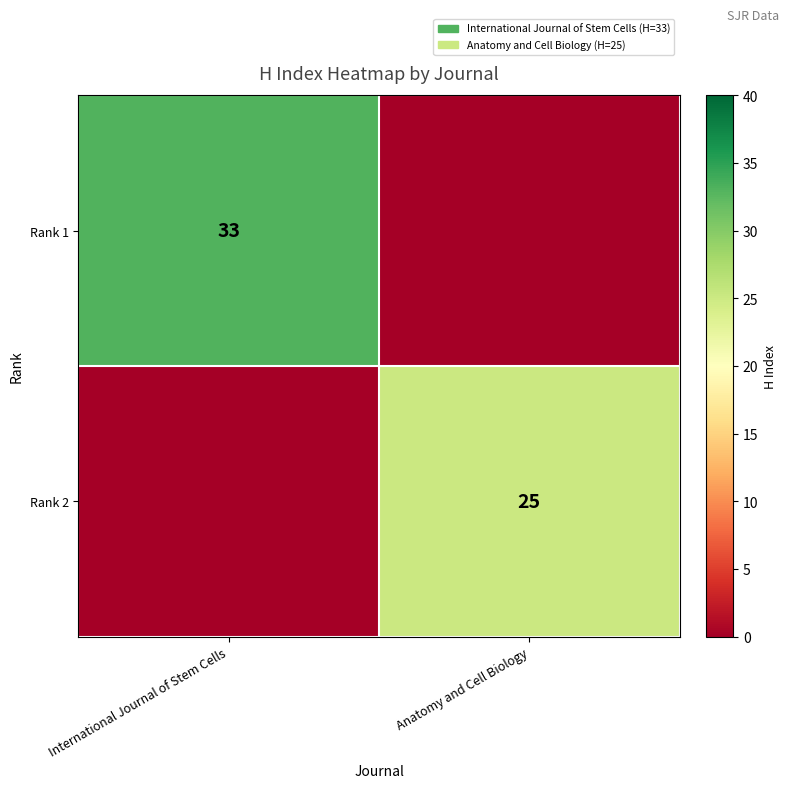

The Rank 2 series shows 41 at Anatomy and Cell Biology. True or false?

False